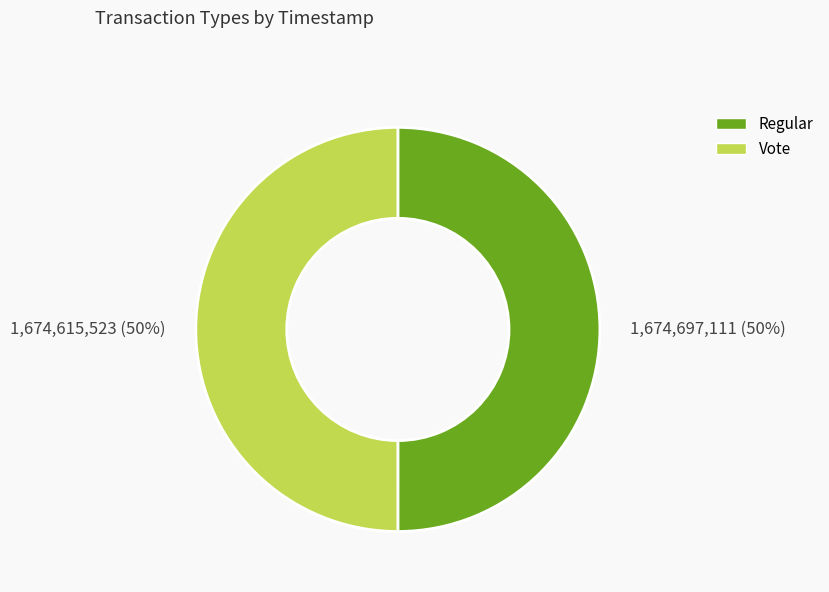

Do 1,674,697,111 (50%) and 1,674,615,523 (50%) together represent more than half of the pie?

Yes